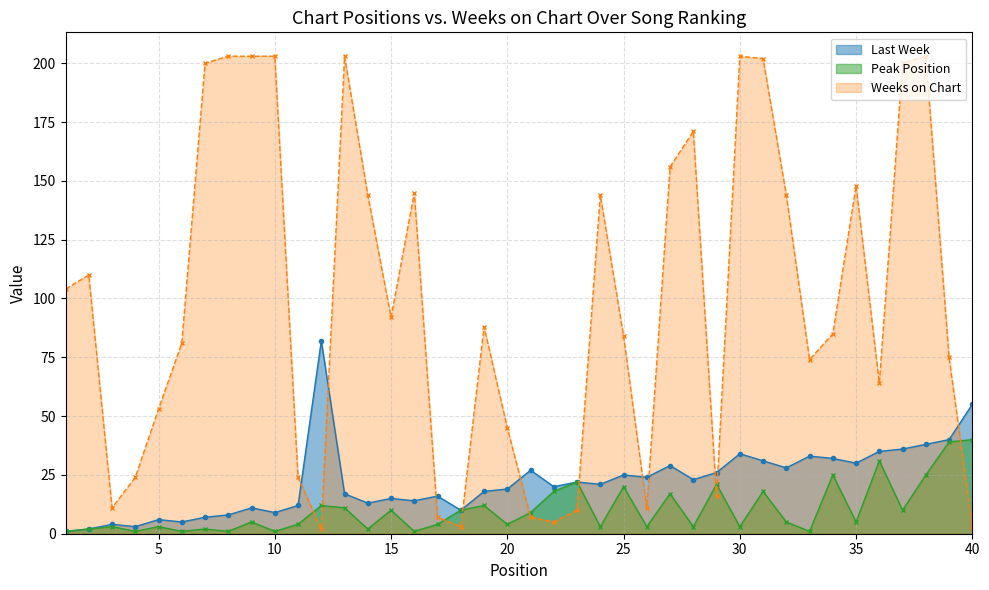

Does the chart have visible grid lines?

Yes